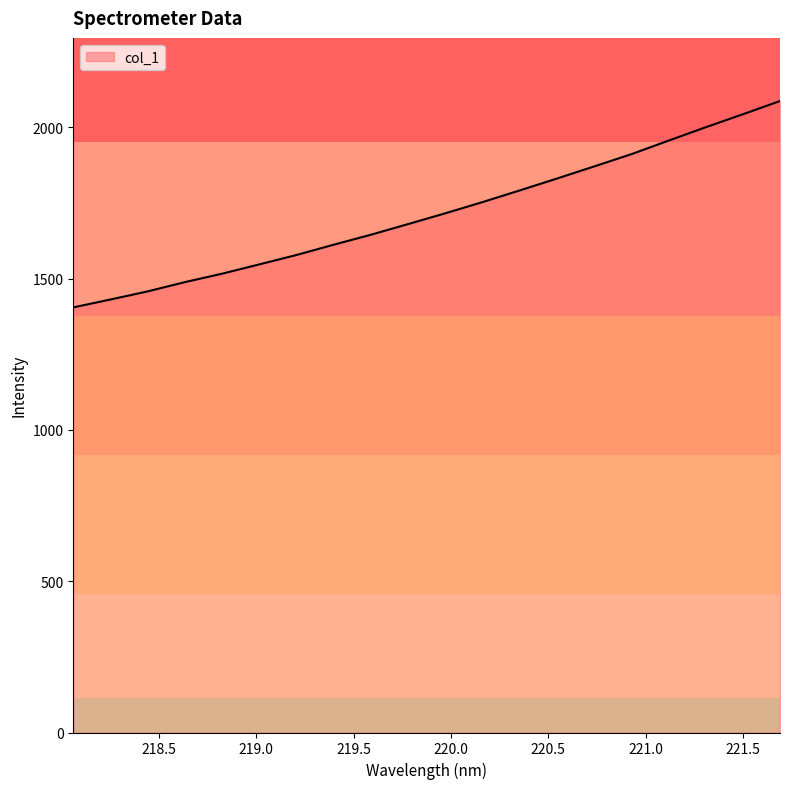

What is the smallest value displayed?

1404.6